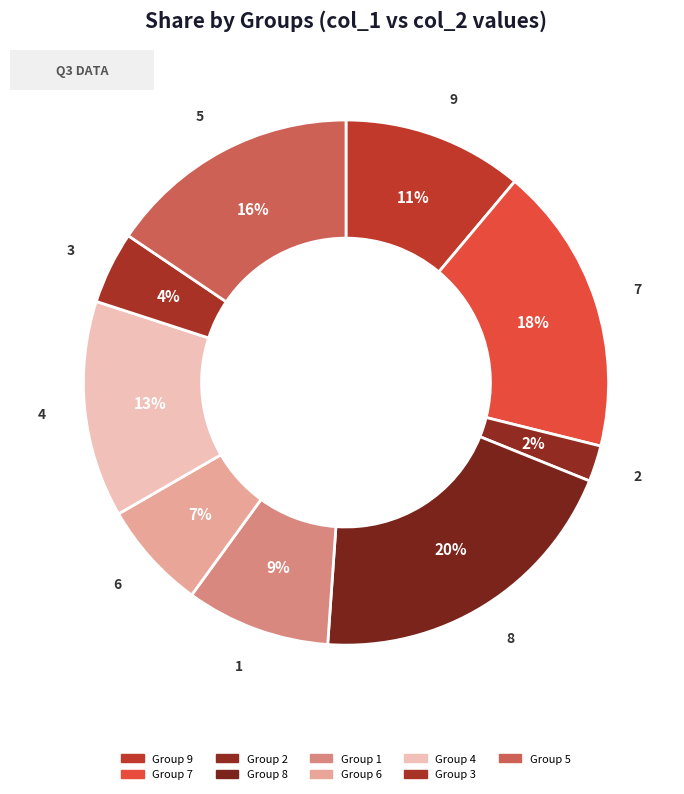

To the nearest percent, what is the average slice percentage?

11%